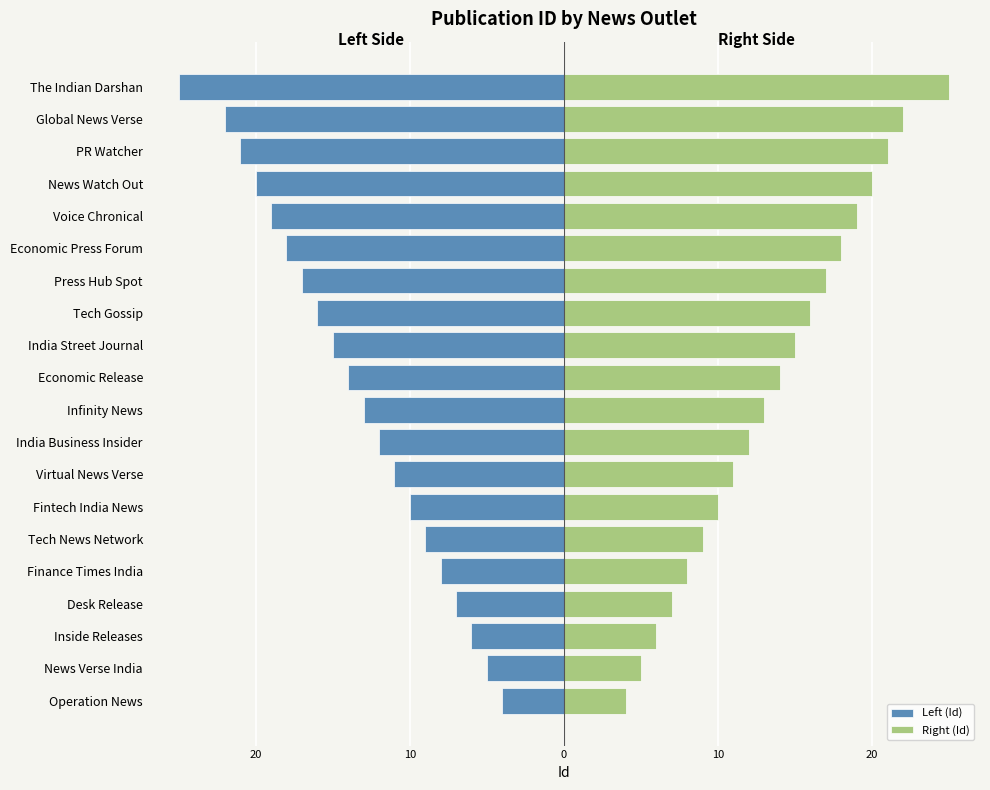

What are all the series names shown in the legend?

Left (Id), Right (Id)